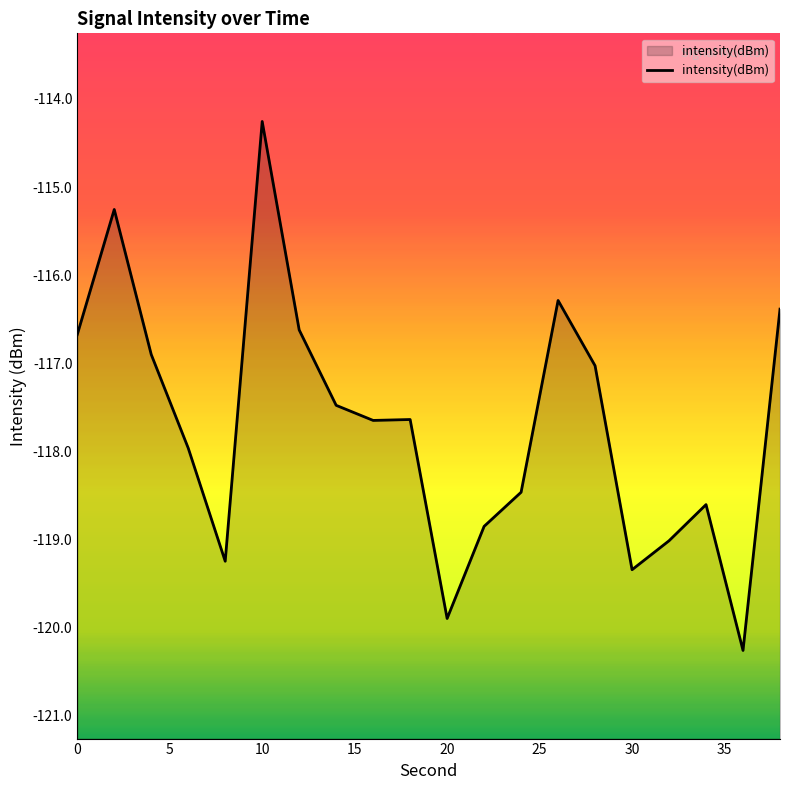

True or false: the data shows -119.9 at 20.

True